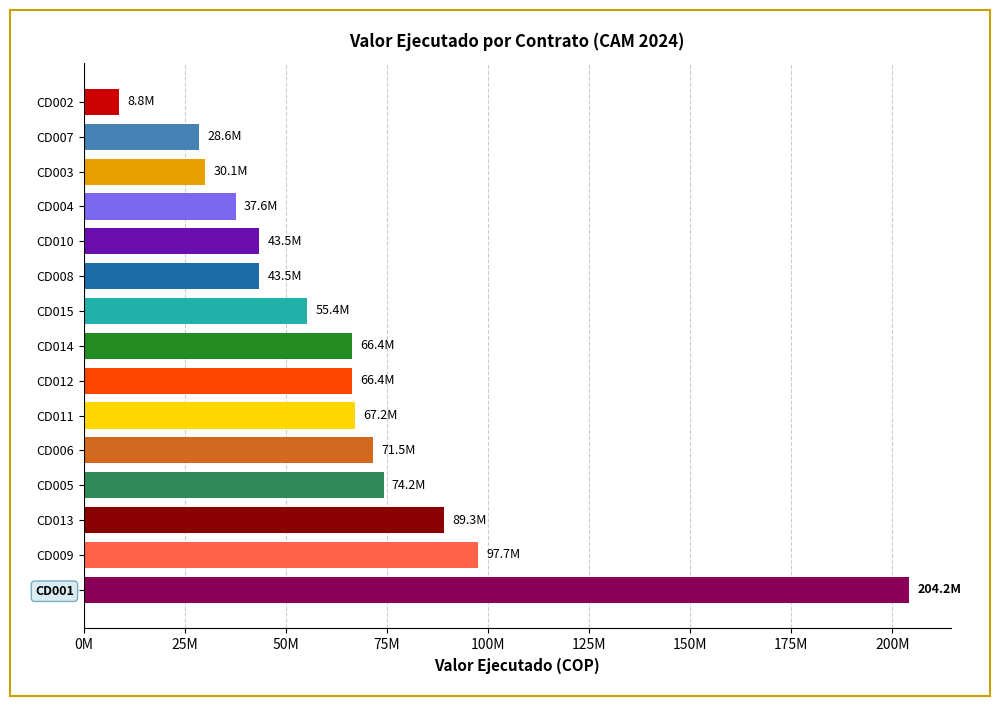

Which label corresponds to the smallest value in the chart?

CD002